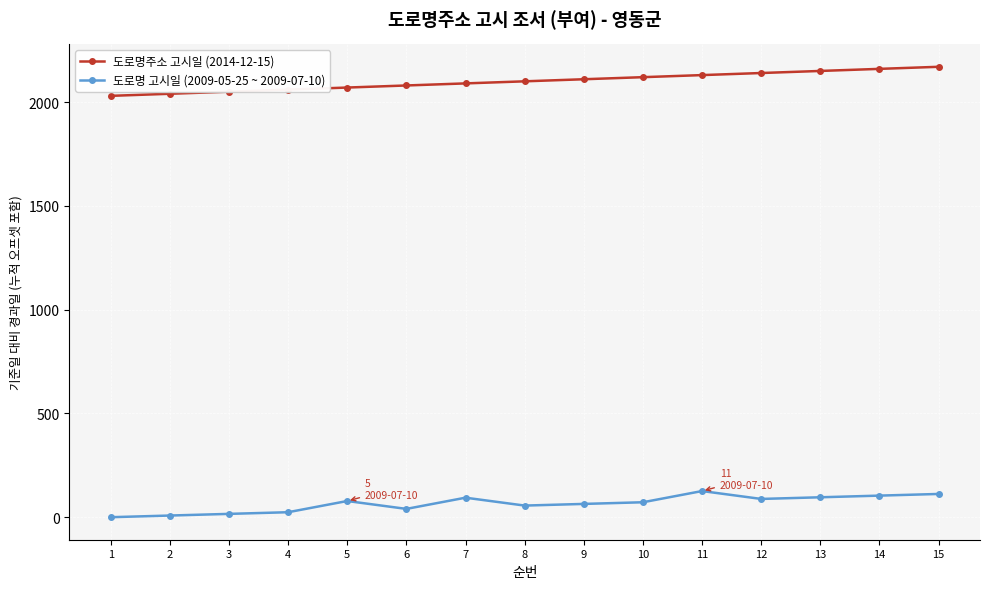

Rank the series by their maximum value, from lowest to highest.

도로명 고시일 (2009-05-25 ~ 2009-07-10), 도로명주소 고시일 (2014-12-15)